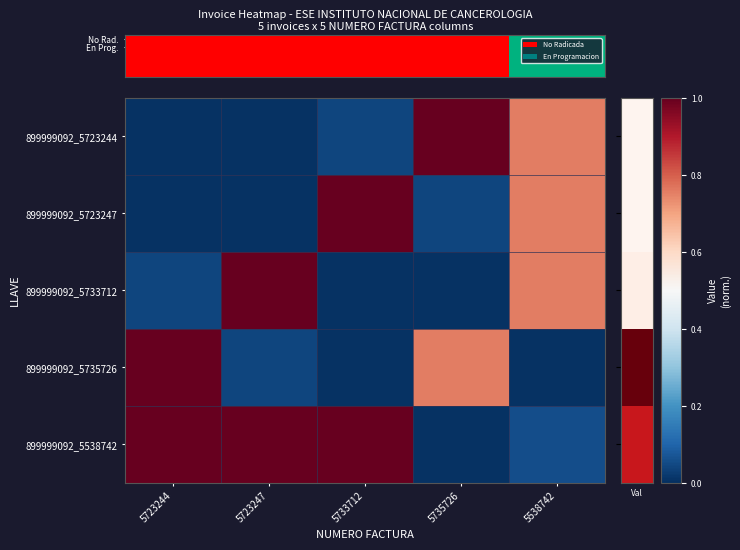

Reading right to left, transcribe all the data shown in this chart.

899999092_5723244: 5538742=0.8	5735726=1.0	5733712=0.0	5723247=0.0	5723244=0.0
899999092_5723247: 5538742=0.8	5735726=0.0	5733712=1.0	5723247=0.0	5723244=0.0
899999092_5733712: 5538742=0.8	5735726=0.0	5733712=0.0	5723247=1.0	5723244=0.0
899999092_5735726: 5538742=0.0	5735726=0.8	5733712=0.0	5723247=0.0	5723244=1.0
899999092_5538742: 5538742=0.1	5735726=0.0	5733712=1.0	5723247=1.0	5723244=1.0